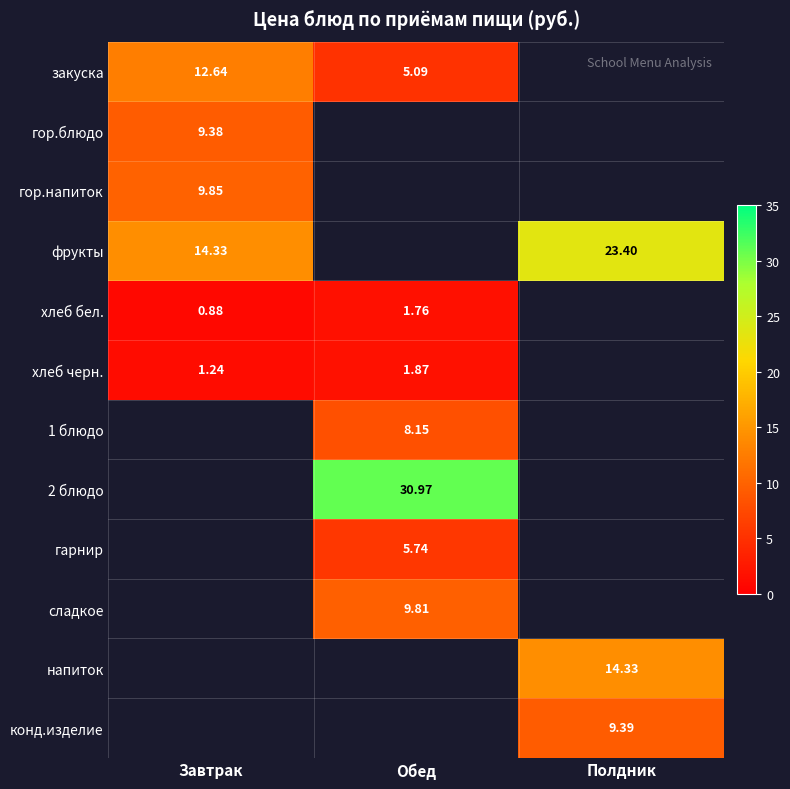

Which has a higher value, Обед or Полдник?

Полдник